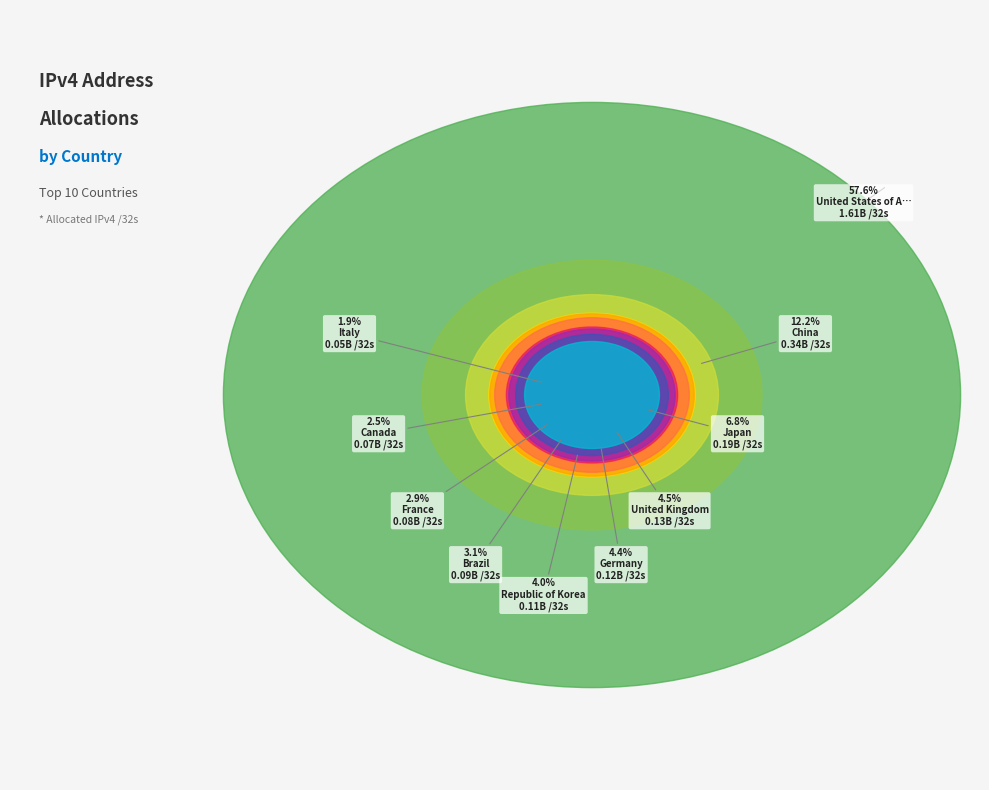

How much of the chart is everything except United Kingdom?

95.5%